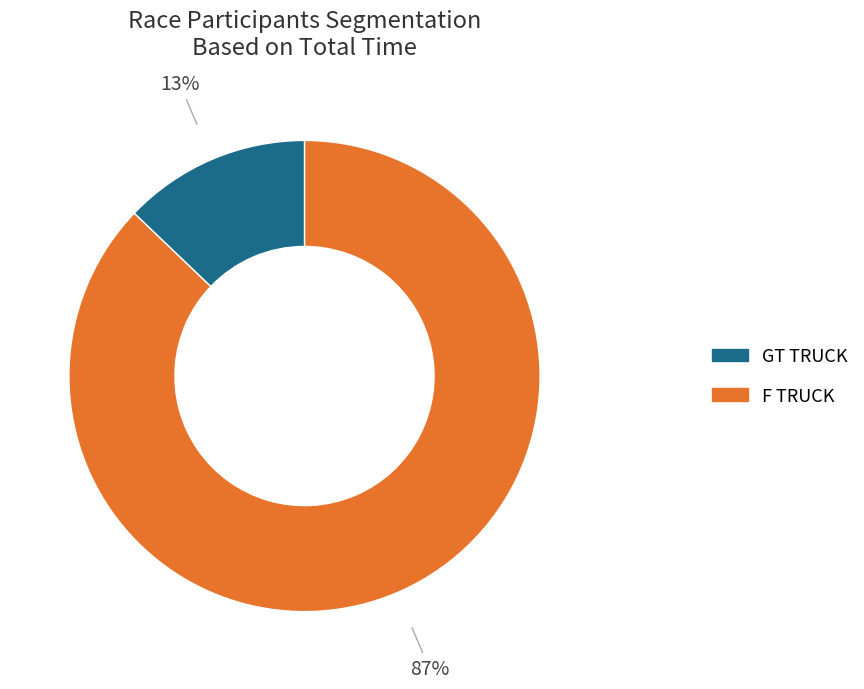

Do F TRUCK and GT TRUCK together represent more than half of the pie?

Yes